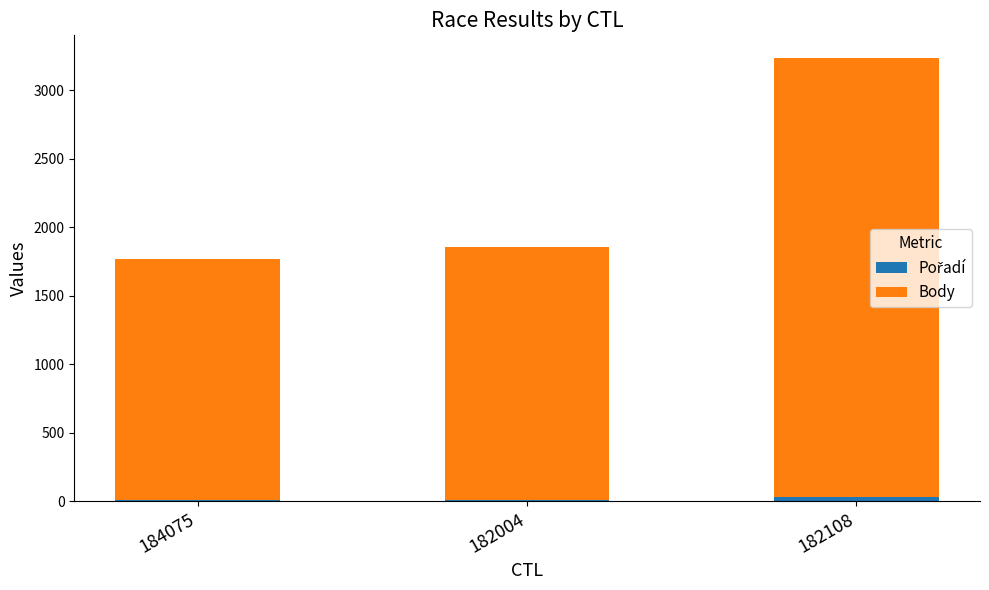

At which category is the sum across all series the highest?

182108